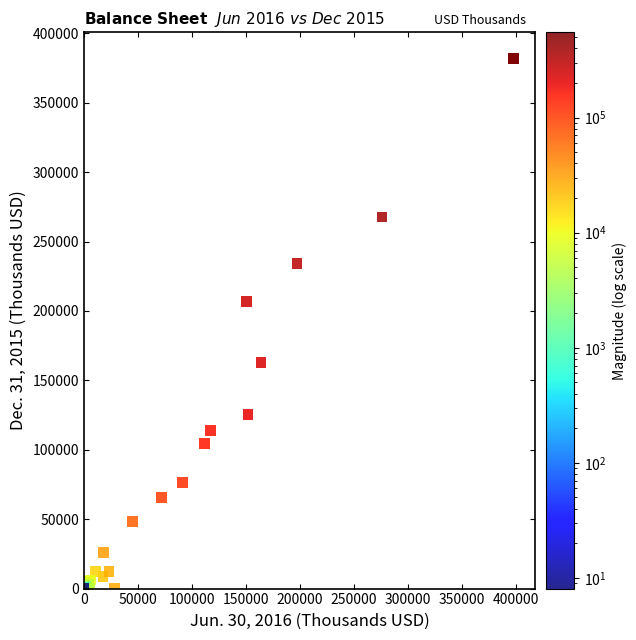

What Y value in the scatter plot is closest to 190806?

206903